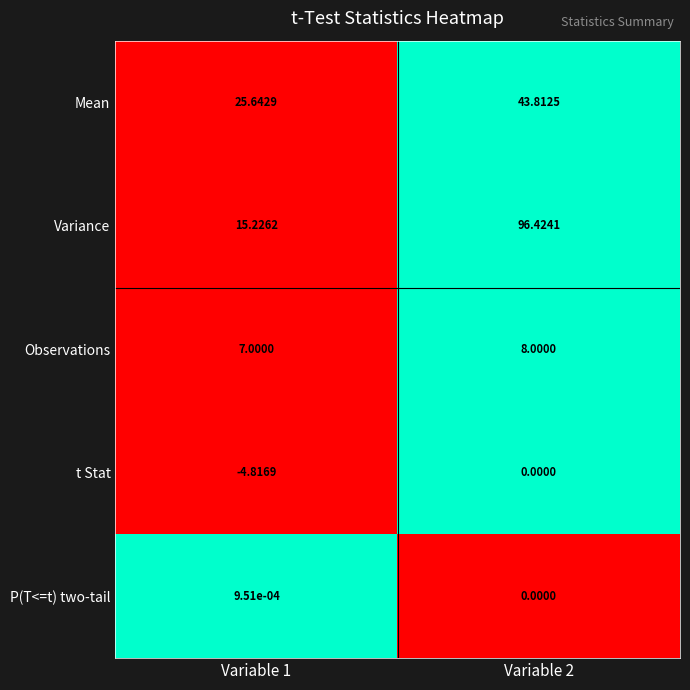

At which category is the sum across all series the highest?

Variable 2